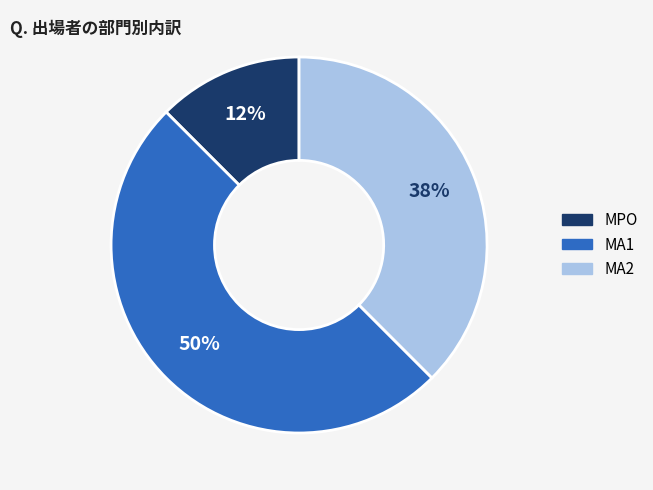

Which category has the smallest portion of the pie?

MPO